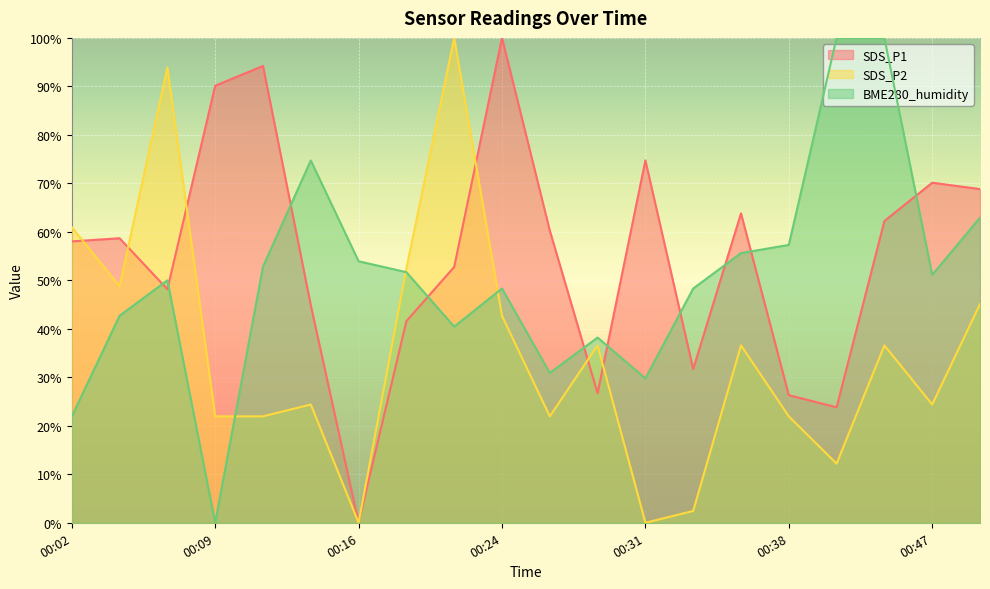

Which label corresponds to the smallest value in the chart?

00:16